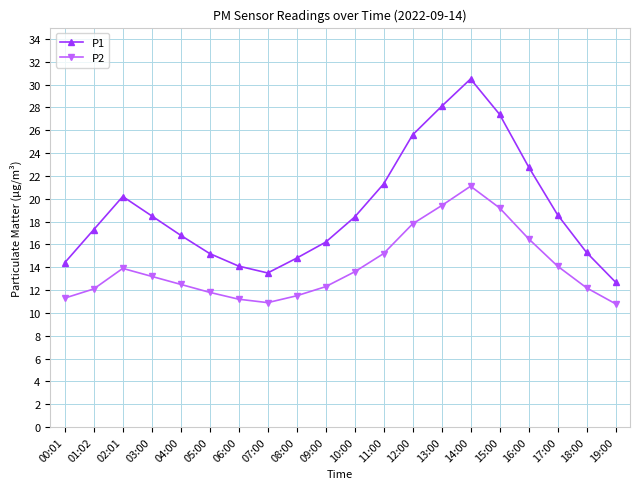

Does the chart display data point markers on the line(s)?

Yes